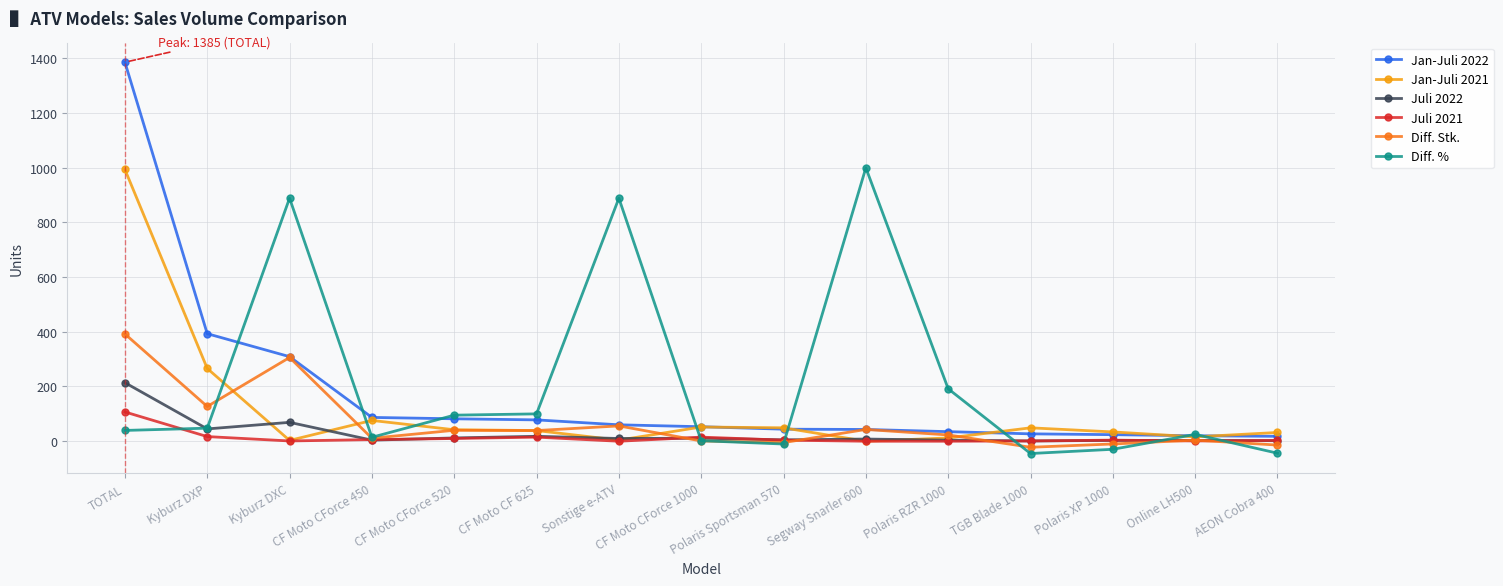

Which series has the widest spread of values?

Jan-Juli 2022